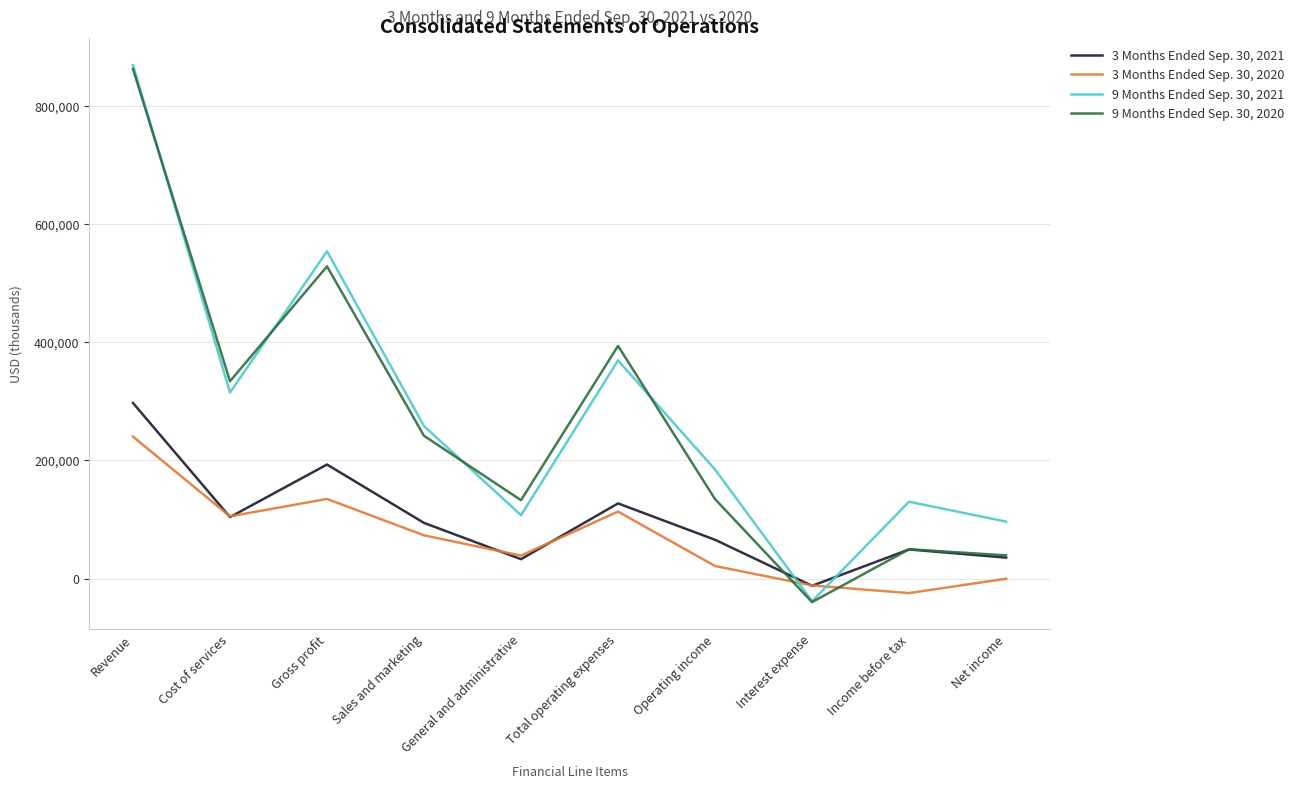

What is the difference between the 3 Months Ended Sep. 30, 2020 values at Interest expense and Cost of services?

116886